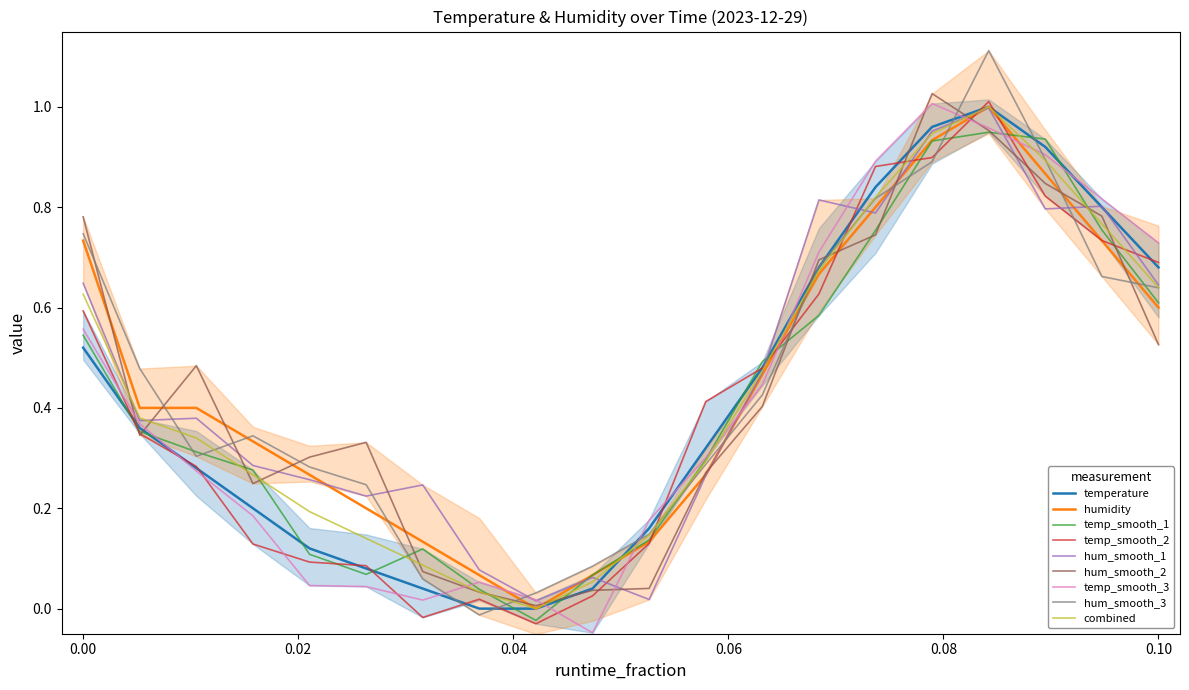

Which has a higher value, 08:00 or 12:00?

12:00